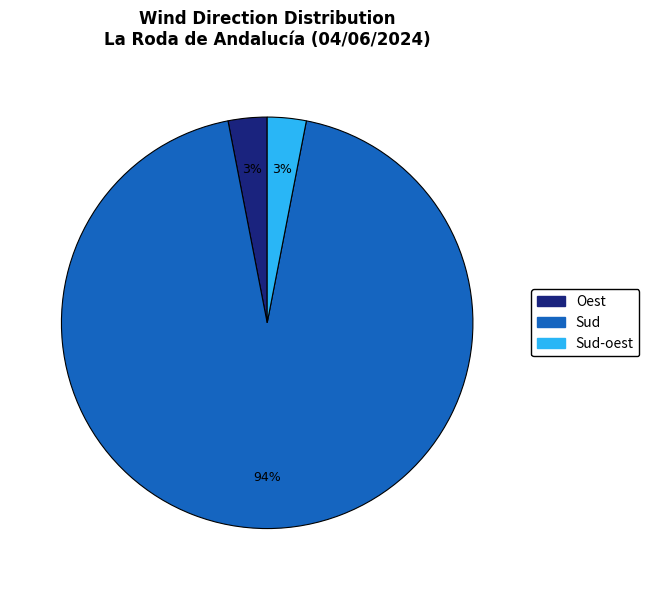

Is there a majority slice in this chart?

Yes